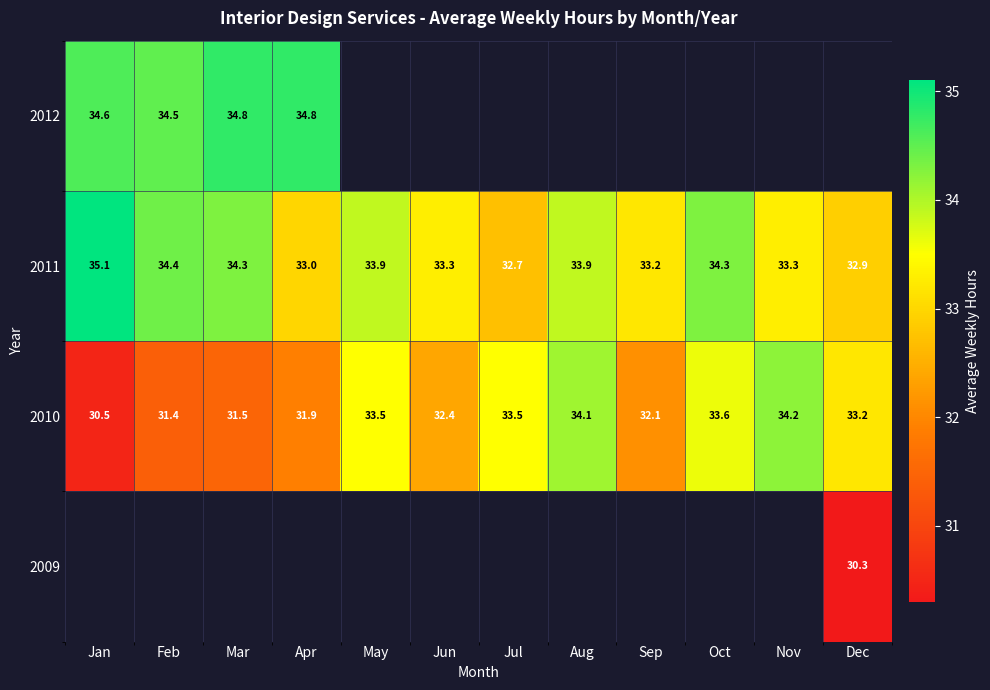

What is the smallest value displayed?

30.3